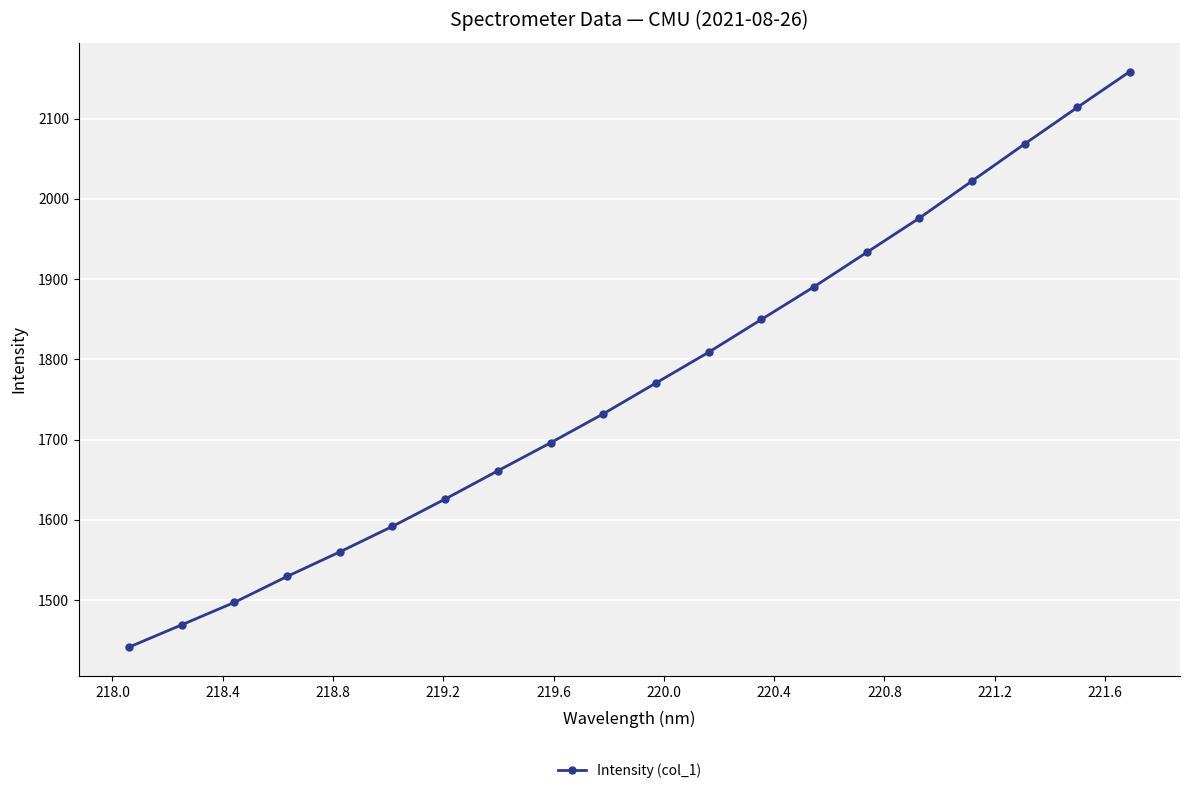

What is the difference between the second highest and minimum values?

672.5